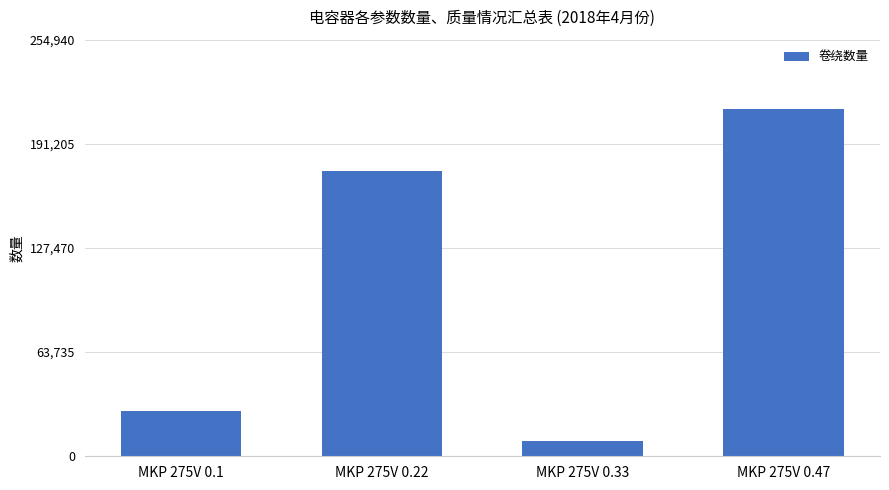

At which label is the value closest to 110975?

MKP 275V 0.22